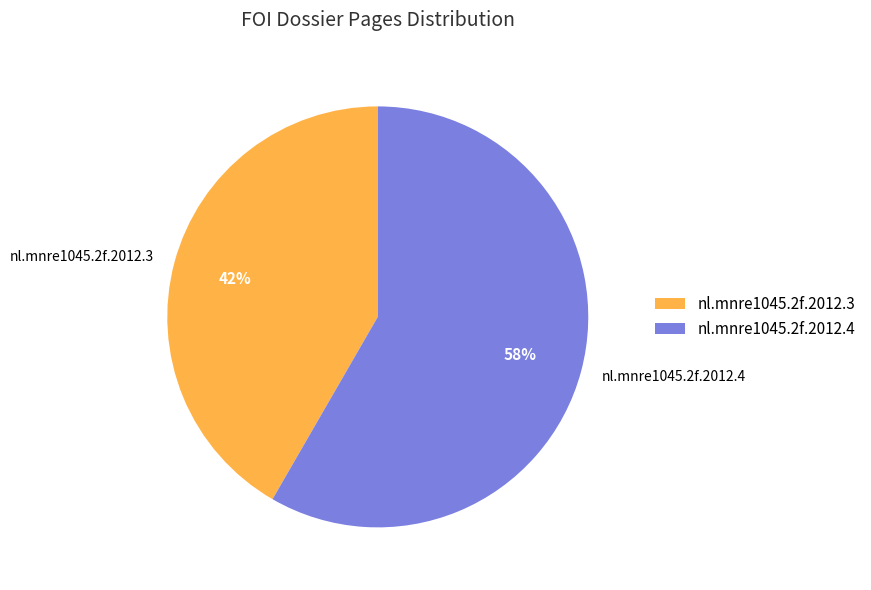

The nl.mnre1045.2f.2012.3 slice represents 42% of the pie. True or false?

True